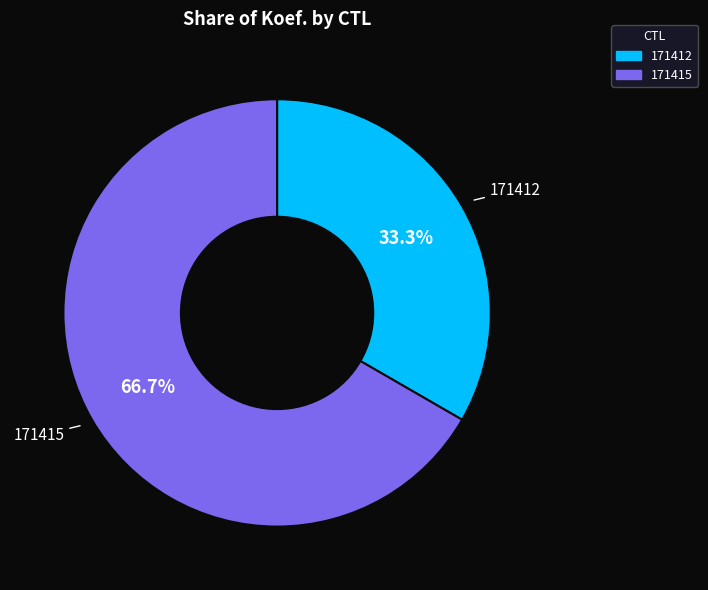

What is the total percentage of 171415 and 171412?

100.0%